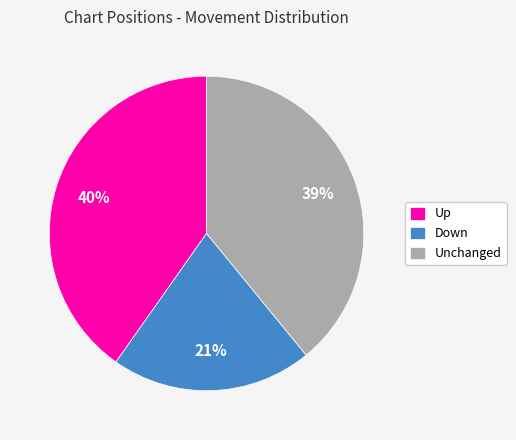

To the nearest percent, what percentage of the pie is Down?

21%